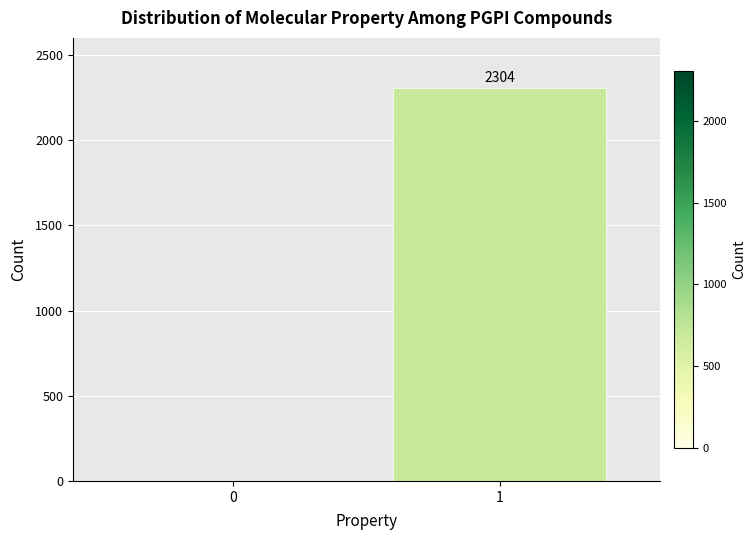

Reading left to right, transcribe all the data shown in this chart.

0=0	1=2304